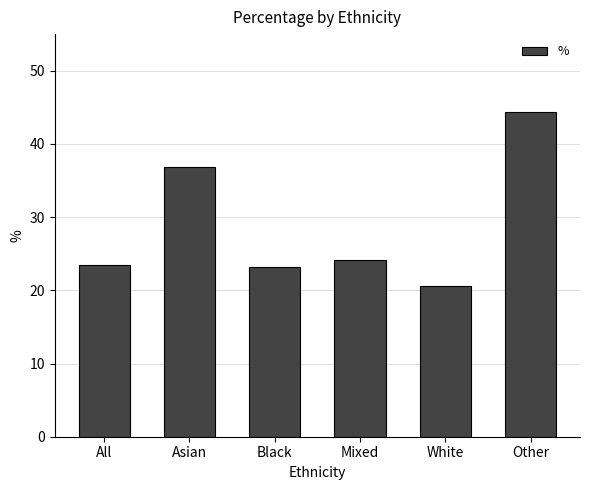

Is it true that the value at Black is 5.2?

False